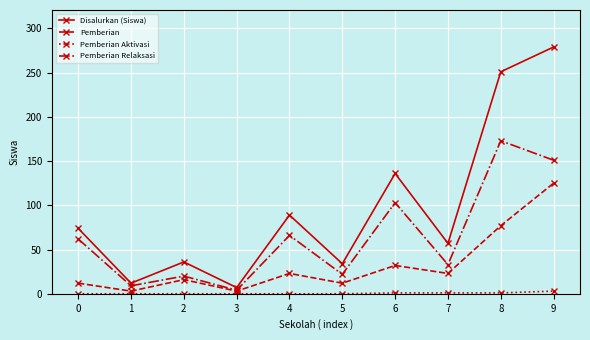

Is the value of Pemberian Relaksasi at 1 greater than the value of Pemberian at 6?

No